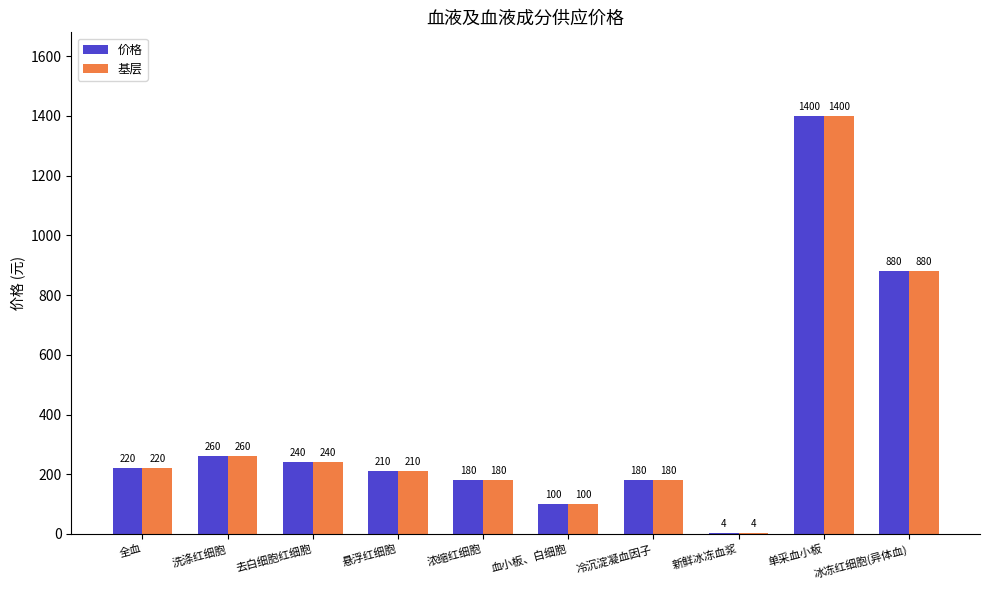

At which label is 价格 closest to 702?

冰冻红细胞(异体血)